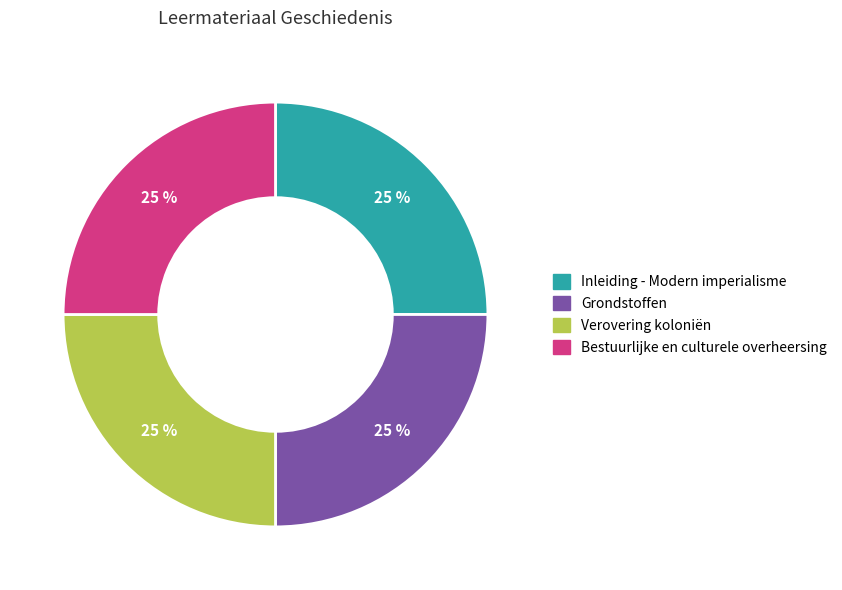

The Inleiding - Modern imperialisme slice represents 31% of the pie. True or false?

False